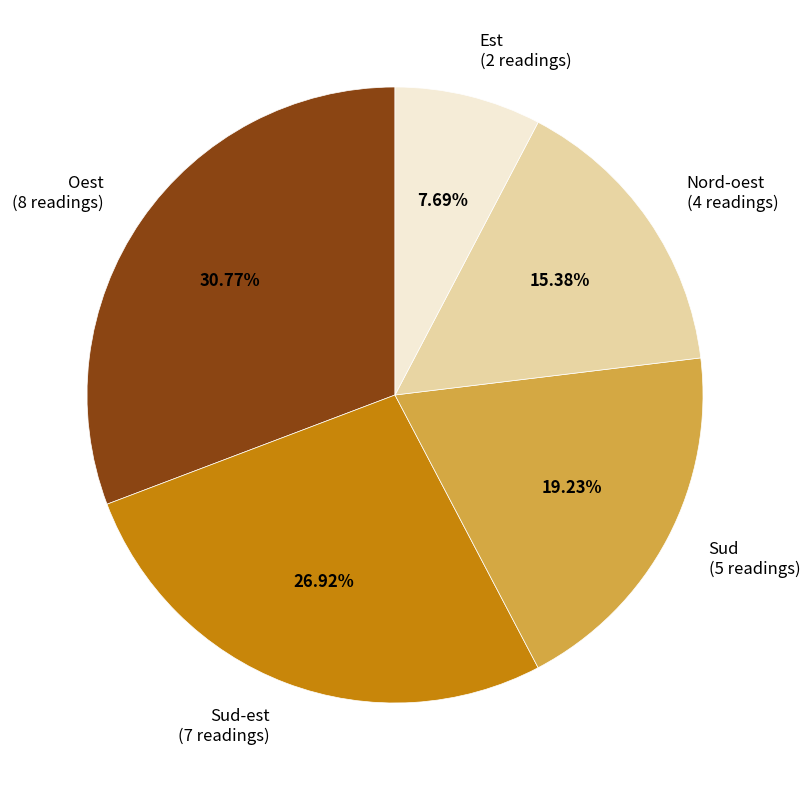

To the nearest percent, what is the difference between the largest and smallest slice percentages?

23%